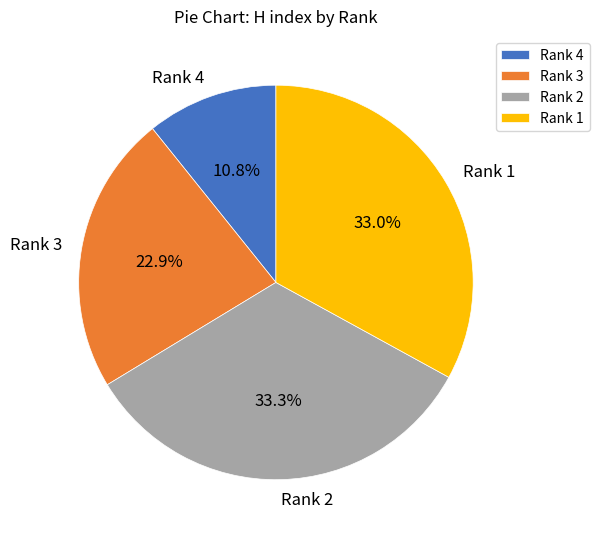

Count the number of slices in the pie.

4